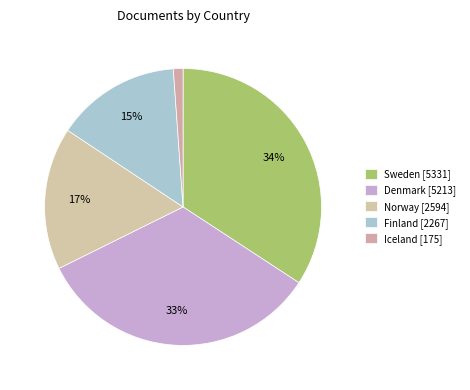

What is the change in value from Sweden to Iceland?

-5156